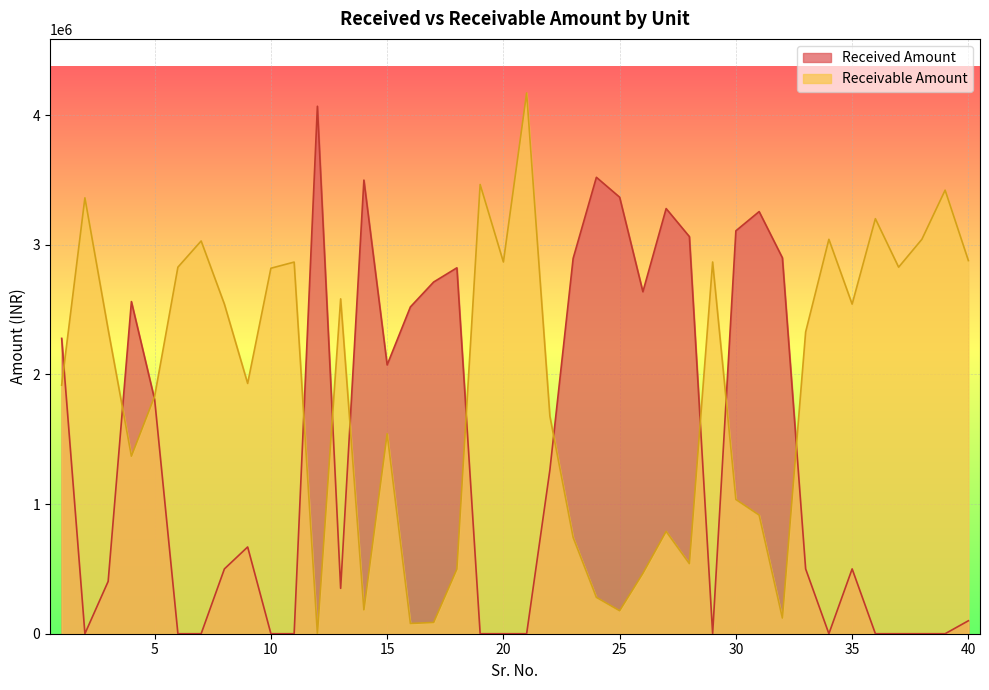

How many positive values does the Receivable Amount series have?

39